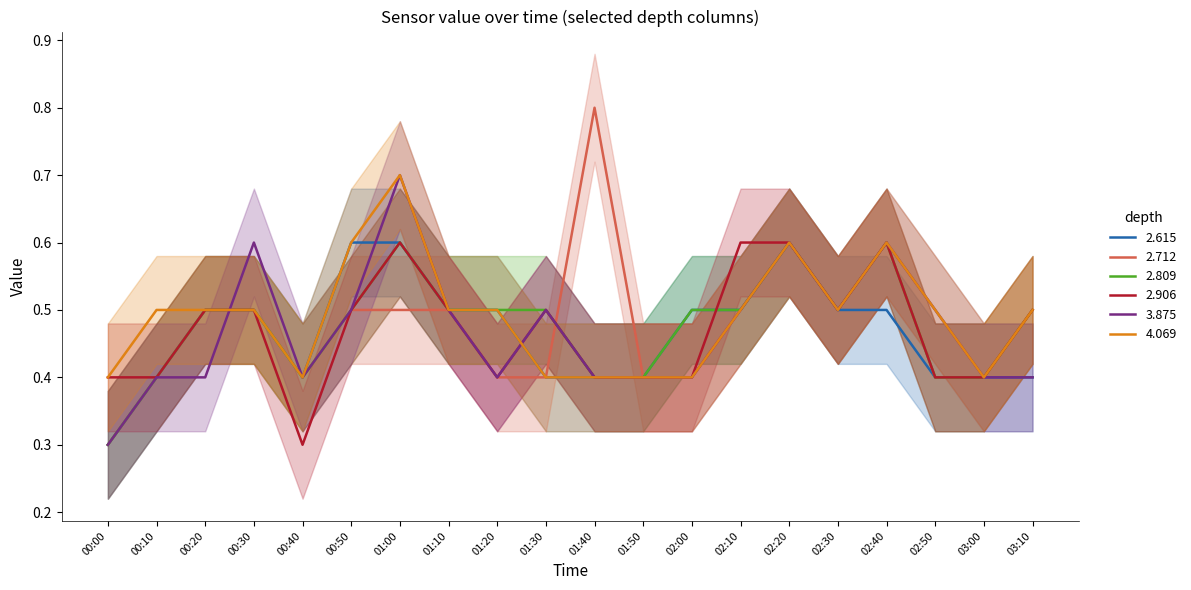

Where do 2.615 and 3.875 first cross each other?

00:20 and 00:30